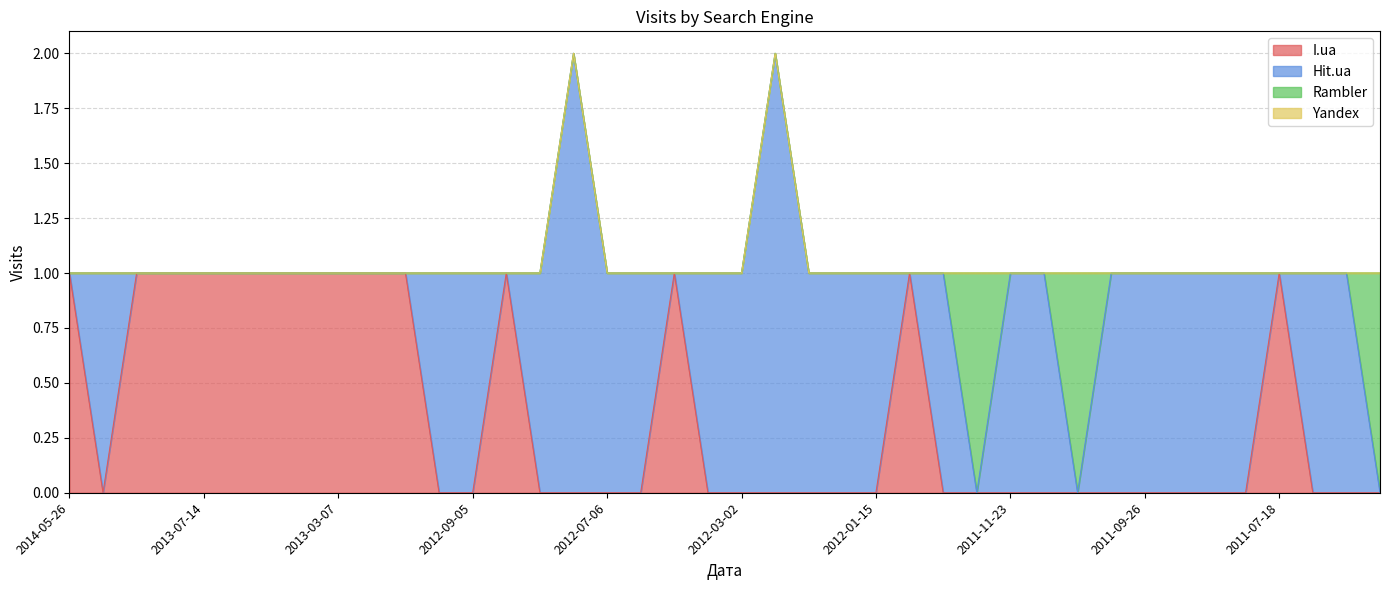

At 2011-12-25, list the series in order from largest to smallest.

I.ua, Hit.ua, Rambler, Yandex